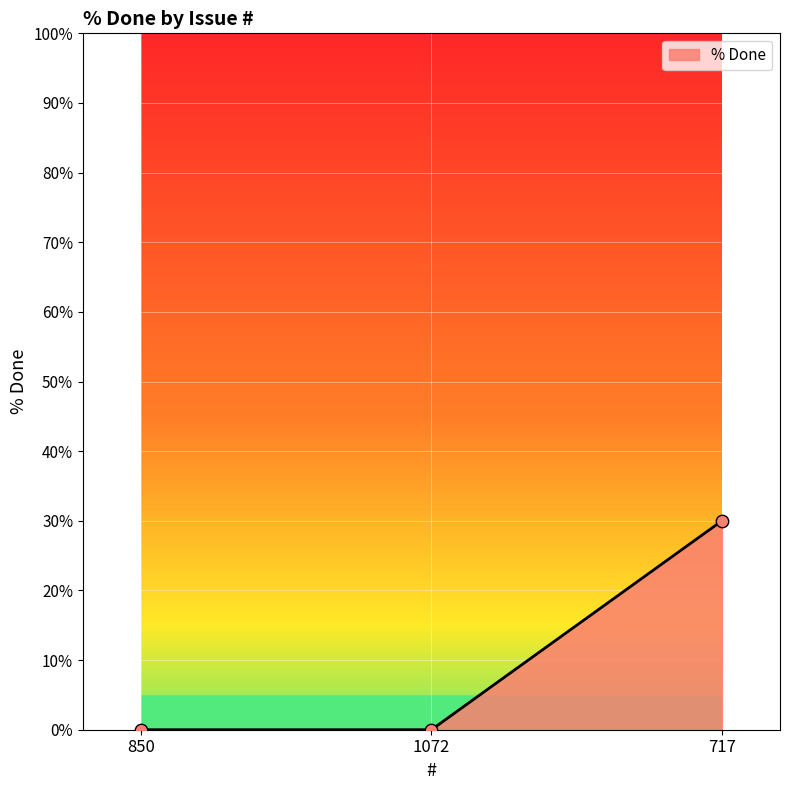

Between 850 and 717, which is larger?

717